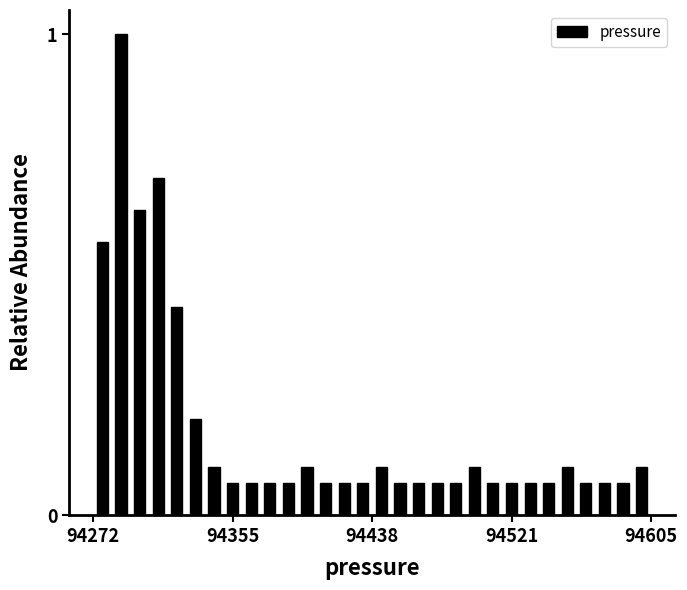

Around what value on the x-axis is the tallest bar? Give the approximate position of its centre, as read against the axis.

94290